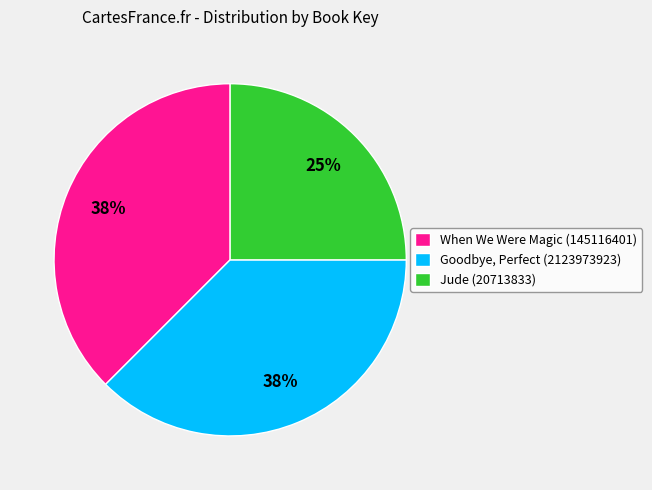

Is the sum of Jude (20713833) and When We Were Magic (145116401) greater than half?

Yes